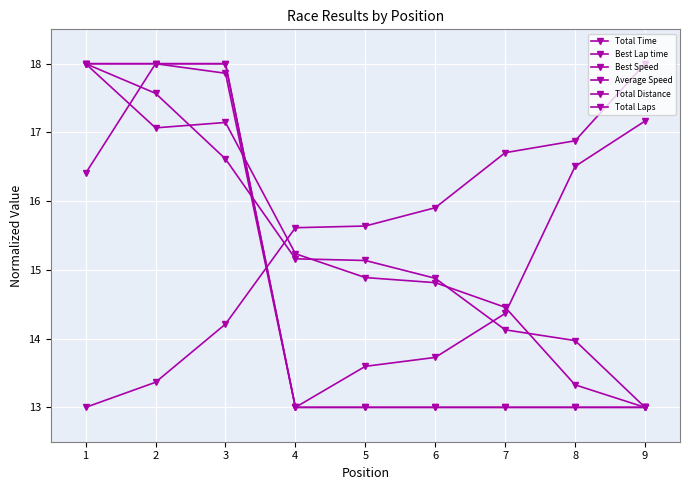

What is the difference between the maximum and minimum values in the Total Distance series?

5.0